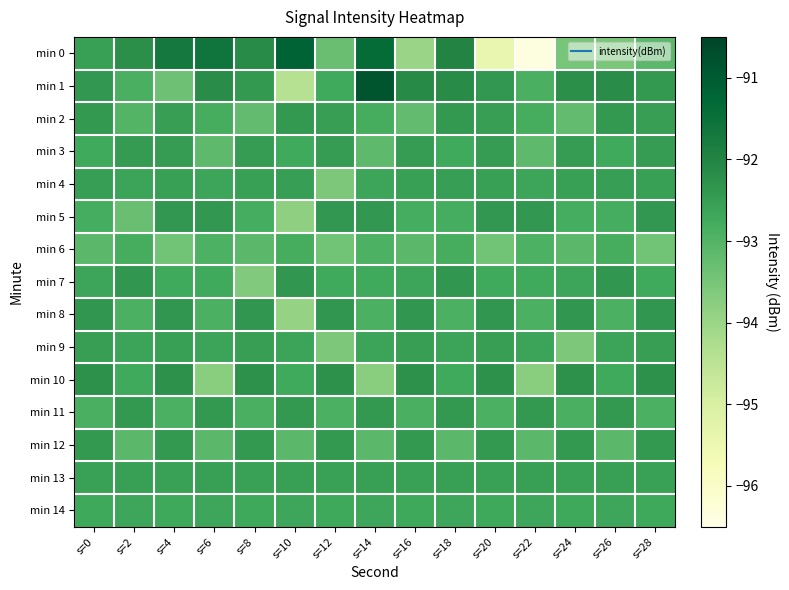

What is the difference between the highest and lowest values at s=10?

3.2